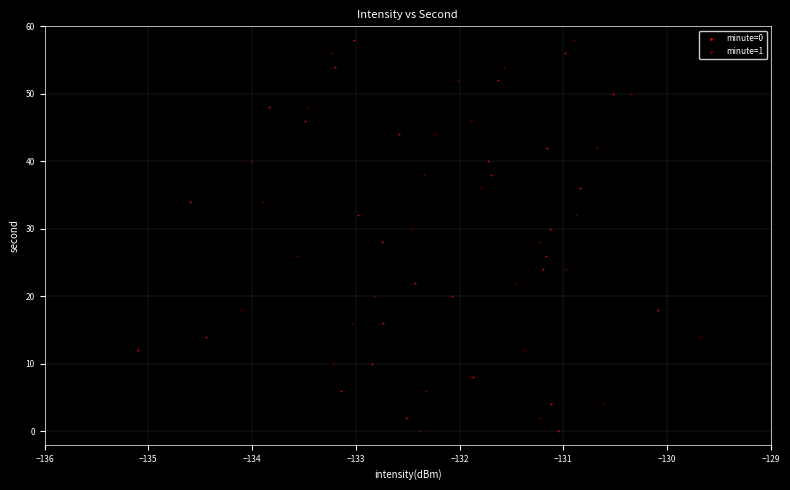

What are all the series names shown in the legend?

minute=0, minute=1